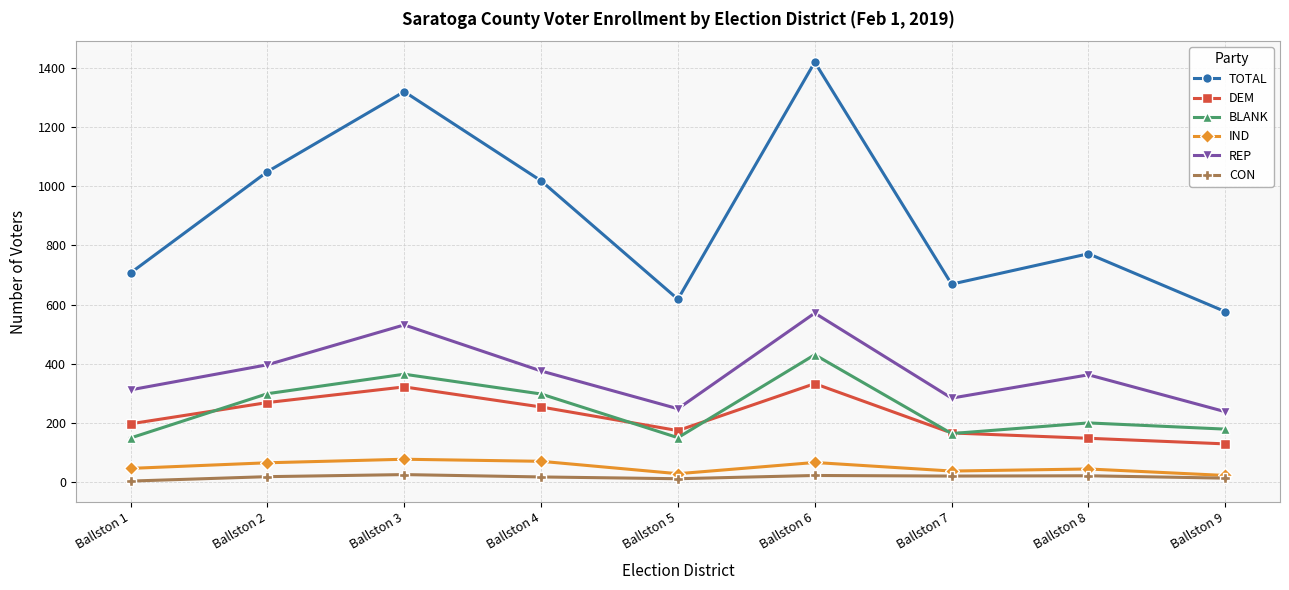

The value of REP at Ballston 7 is 283. True or false?

True